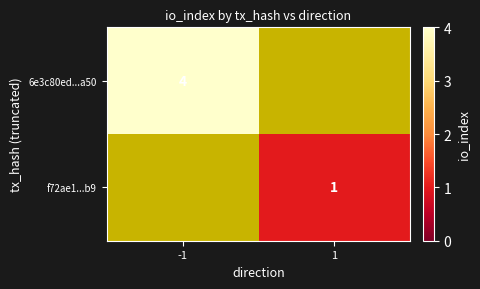

Is the value of 6e3c80ed...a50 at -1 greater than the value of f72ae1...b9 at 1?

Yes